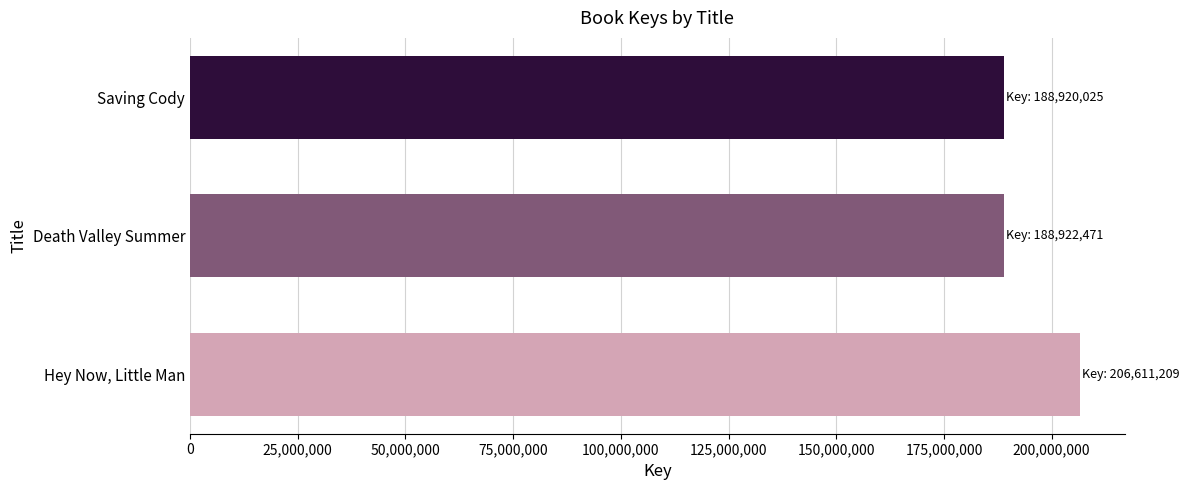

What is the minimum value shown in the chart?

188920025